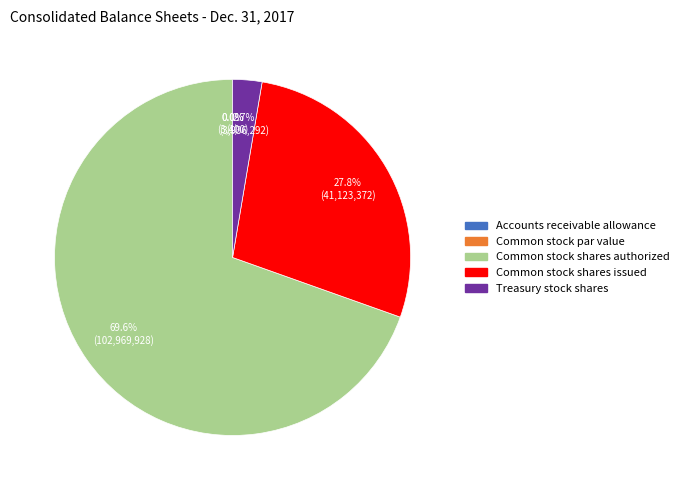

Rank the categories by value from lowest to highest.

Common stock par value, Accounts receivable allowance, Treasury stock shares, Common stock shares issued, Common stock shares authorized